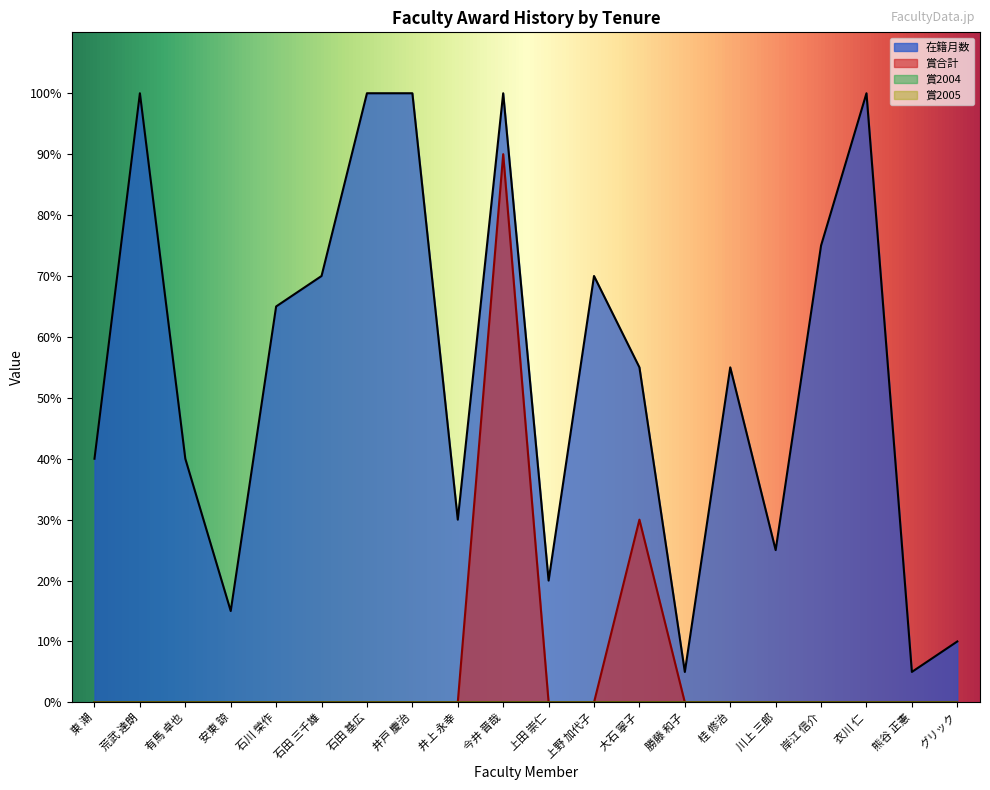

What is the difference between the highest and lowest values at 有馬 卓也?

40.0